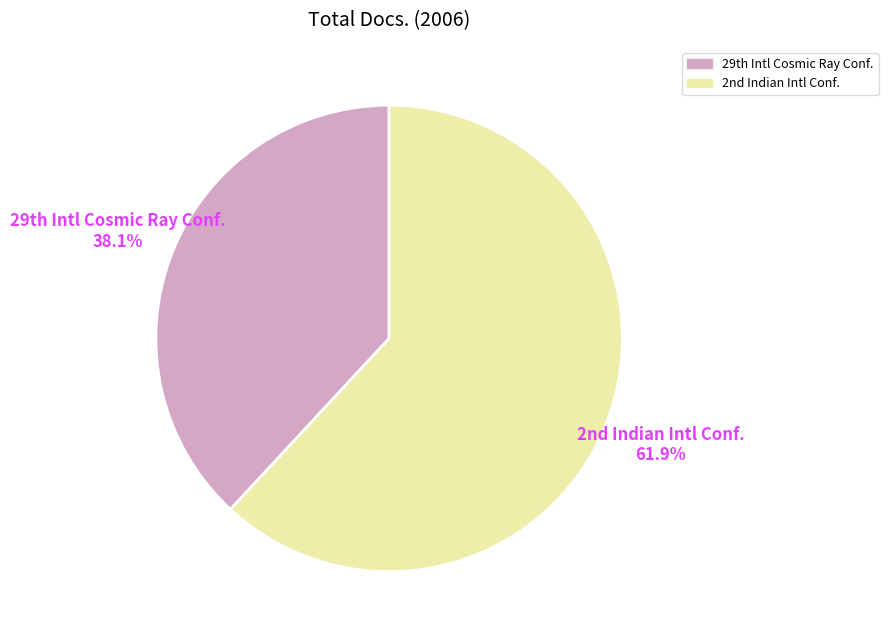

How many segments does this pie chart have?

2